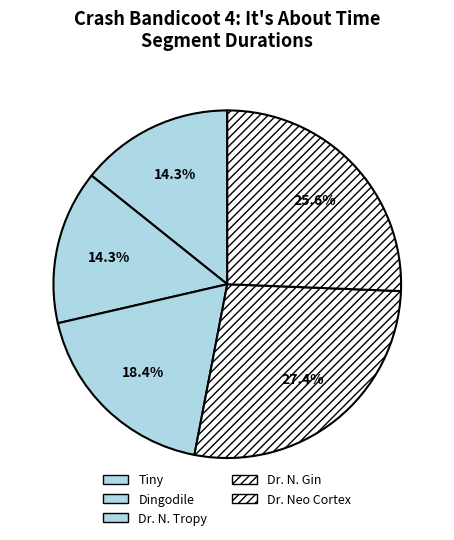

What percentage is NOT represented by Tiny?

85.7%